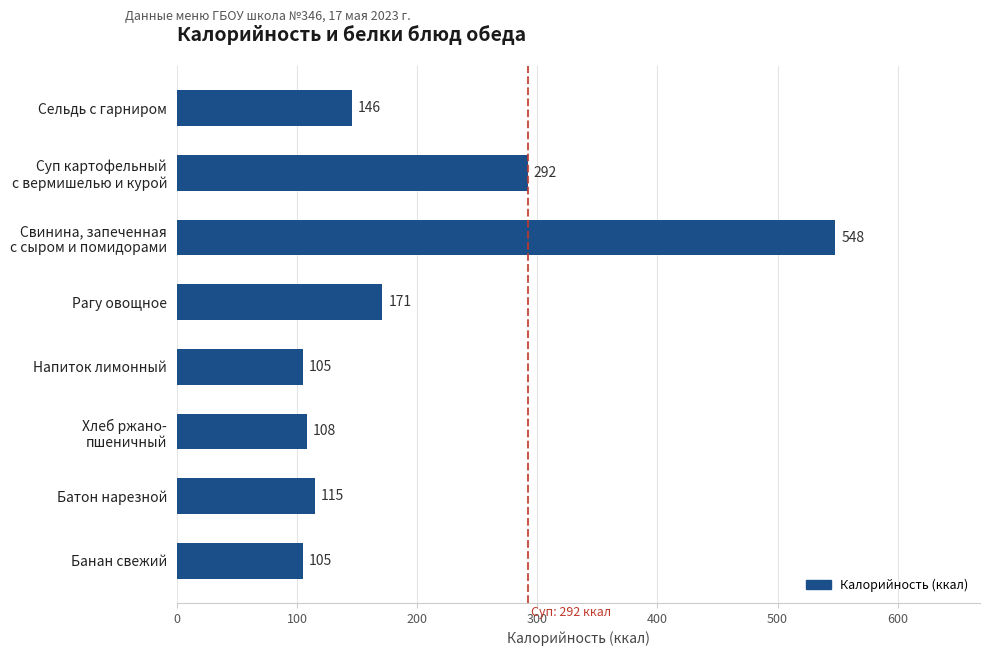

Is it true that the value at Рагу овощное is 231?

False